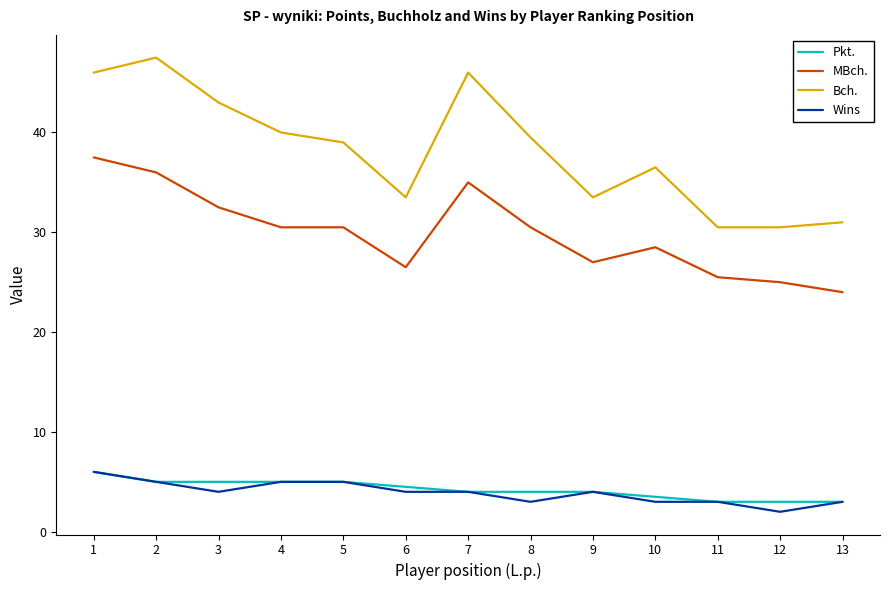

What are all the series names shown in the legend?

Pkt., MBch., Bch., Wins